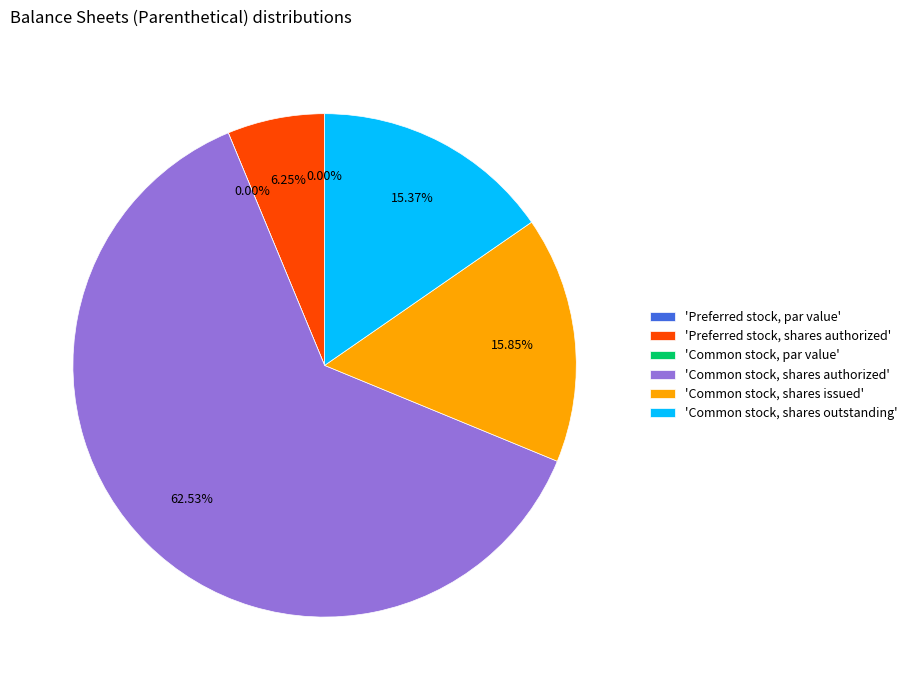

Rank the categories by value from highest to lowest.

Common stock, shares authorized, Common stock, shares issued, Common stock, shares outstanding, Preferred stock, shares authorized, Preferred stock, par value, Common stock, par value